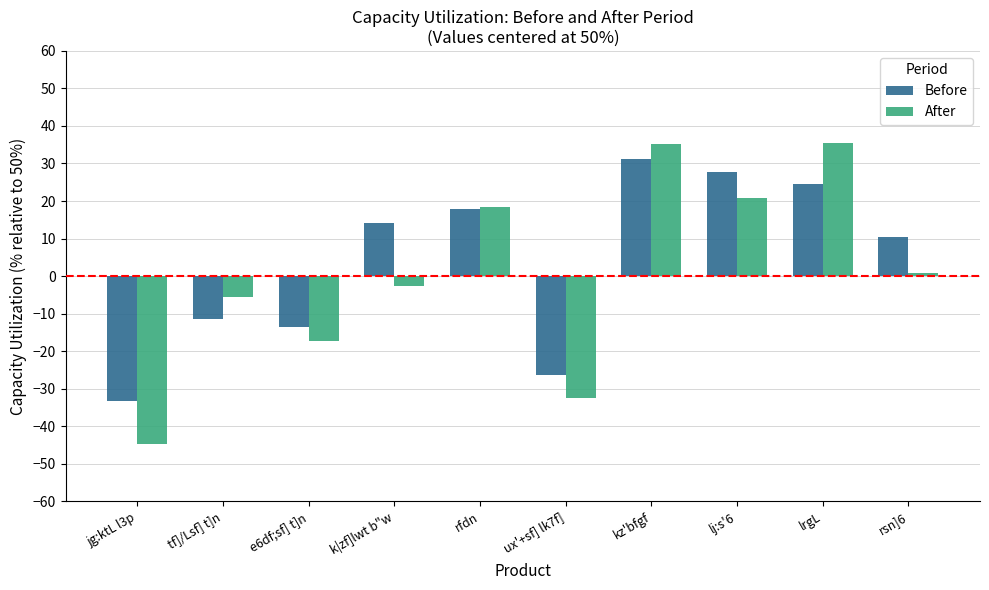

At which category is the sum across all series the highest?

kz'bfgf